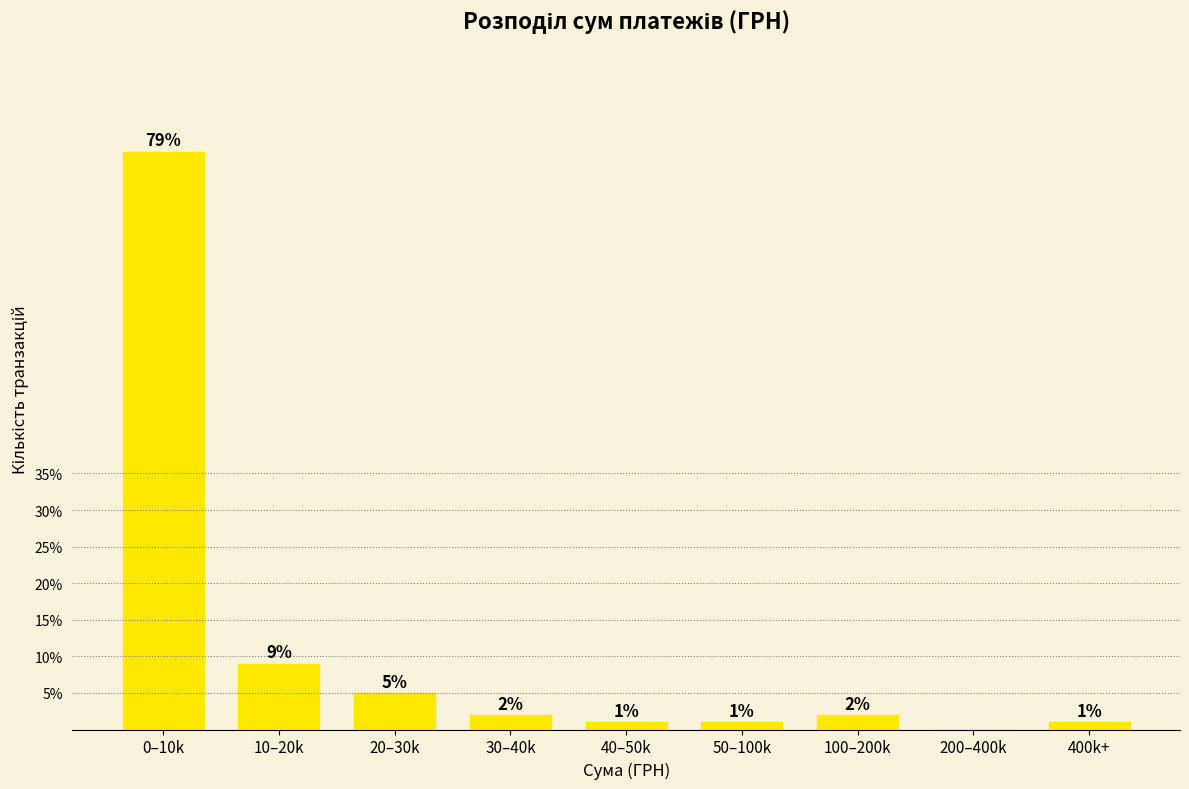

Reading left to right, list all the values displayed in this chart.

0–10k=79	10–20k=9	20–30k=5	30–40k=2	40–50k=1	50–100k=1	100–200k=2	200–400k=0	400k+=1